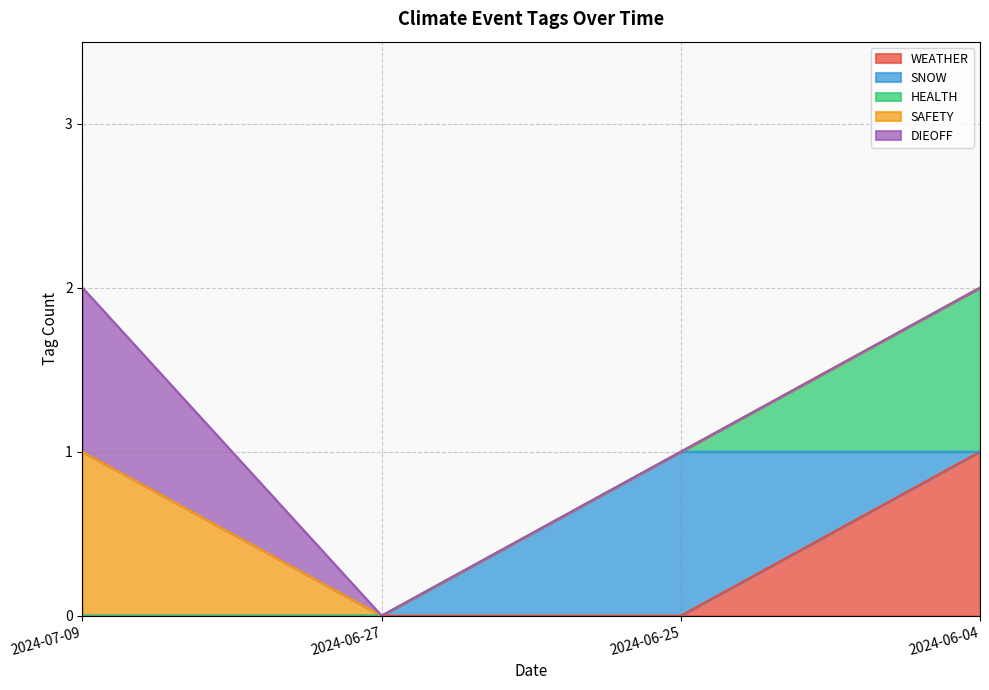

What is the difference between the WEATHER values at 2024-06-04 and 2024-07-09?

1